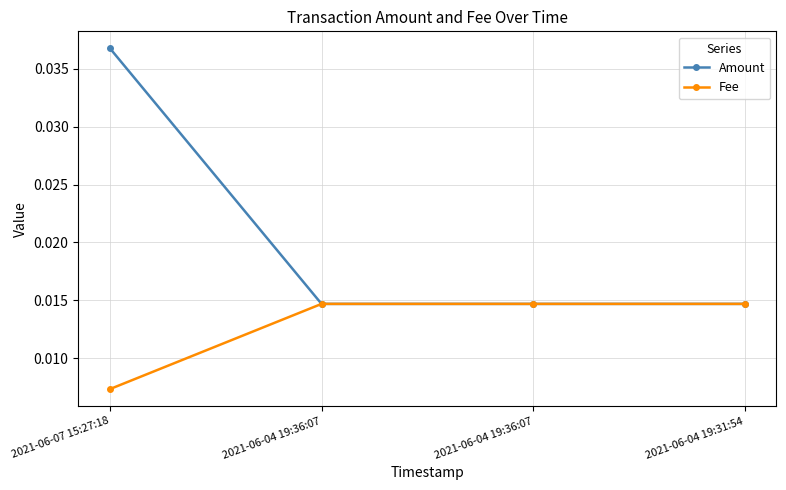

What are all the series names shown in the legend?

Amount, Fee